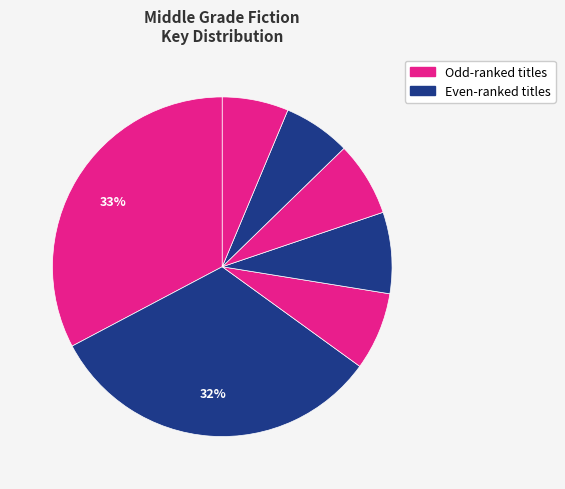

How many segments does this pie chart have?

7